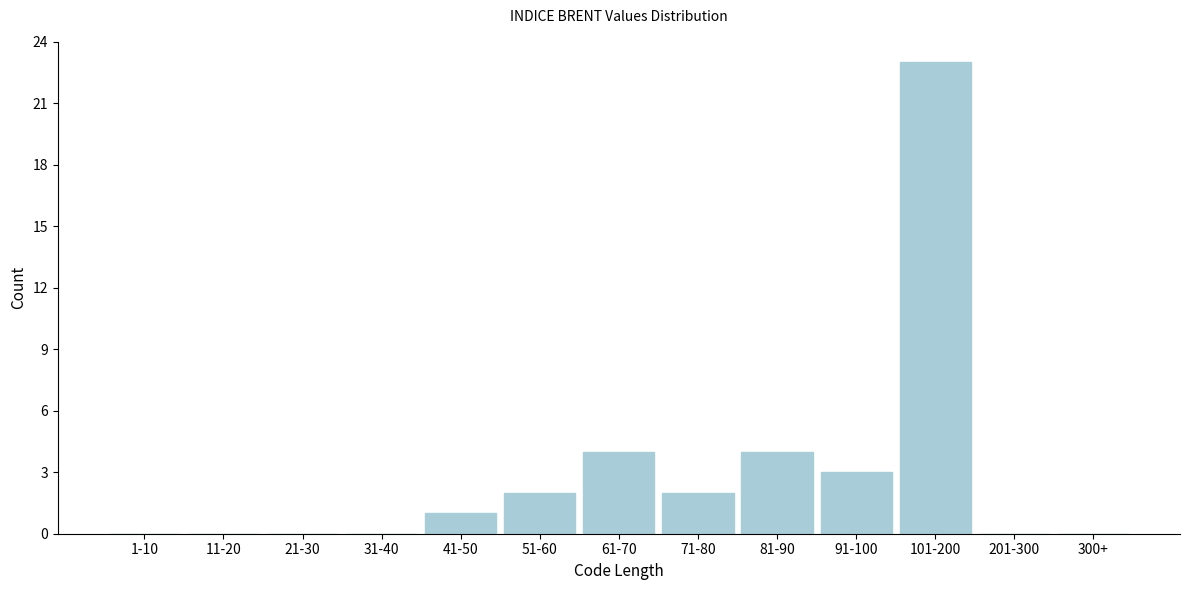

Reading left to right, what are all the values shown in this chart?

1-10=0	11-20=0	21-30=0	31-40=0	41-50=1	51-60=2	61-70=4	71-80=2	81-90=4	91-100=3	101-200=23	201-300=0	300+=0